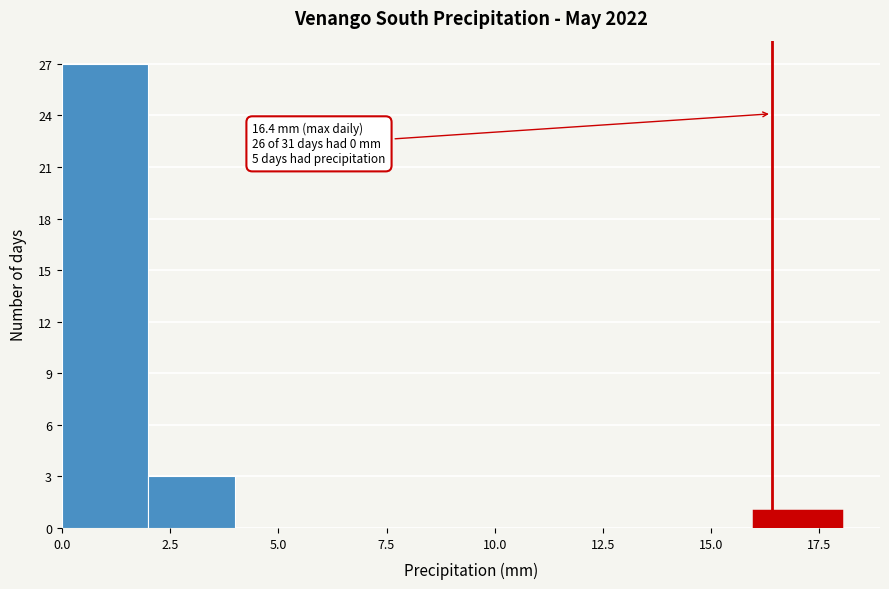

Which range on the x-axis has the tallest bar?

0 to 2